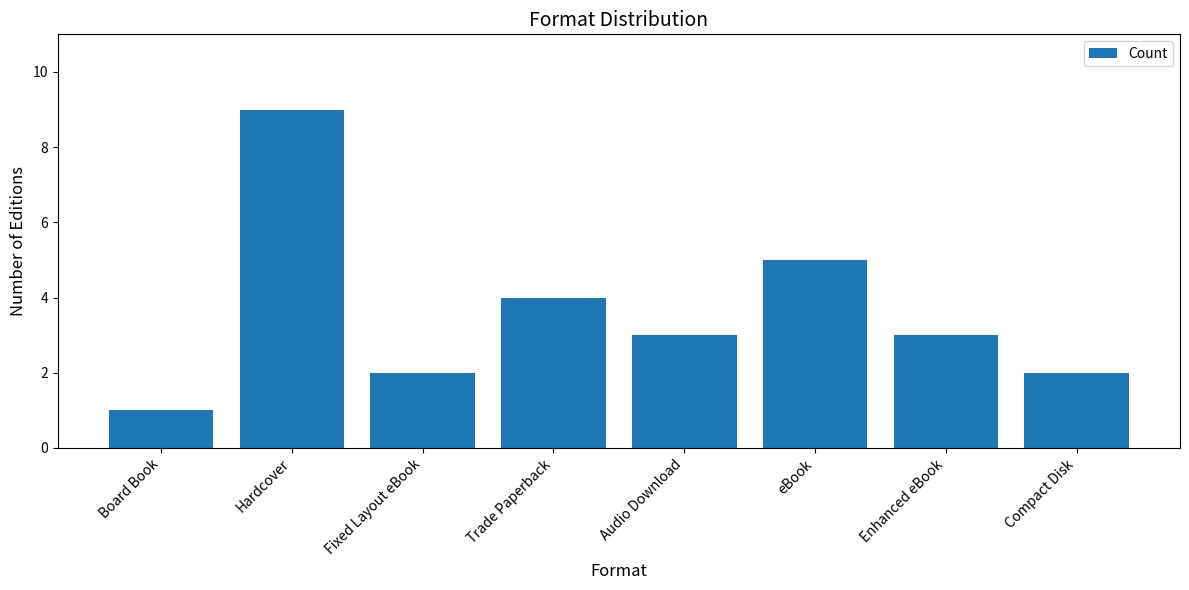

Is it true that the value at Trade Paperback is 4?

True